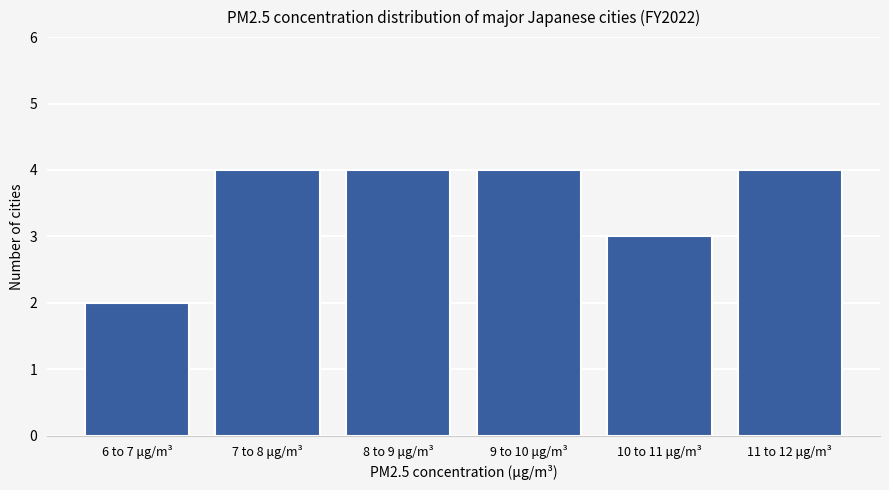

Reading left to right, list all the values displayed in this chart.

2	4	4	4	3	4